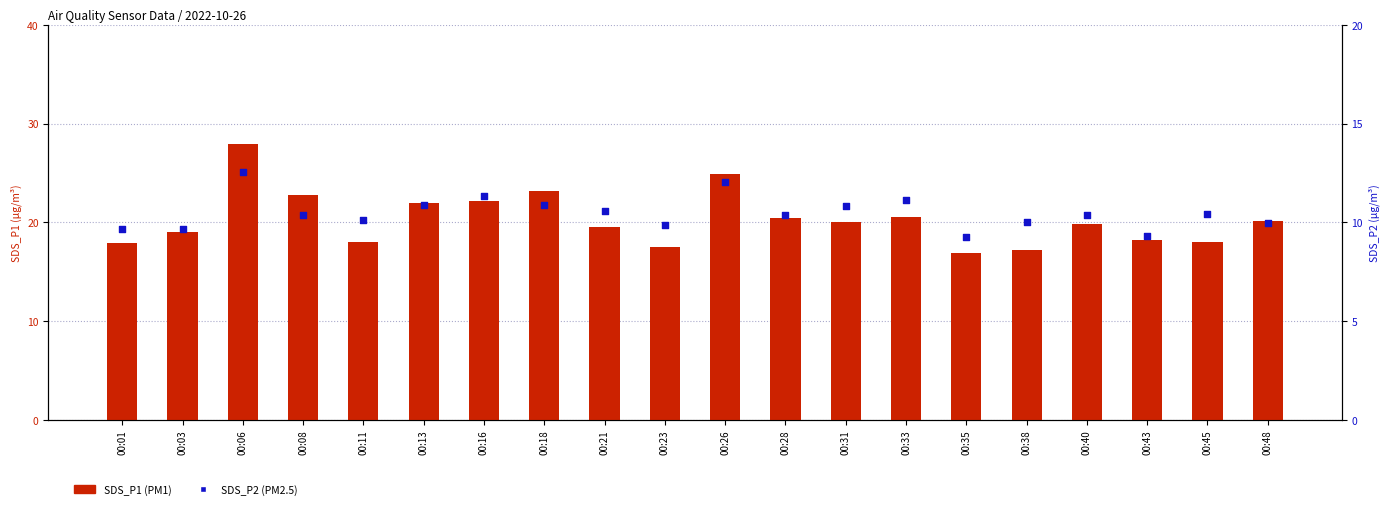

Is the value of SDS_P1 at 00:43 greater than the value of SDS_P2 at 00:13?

Yes